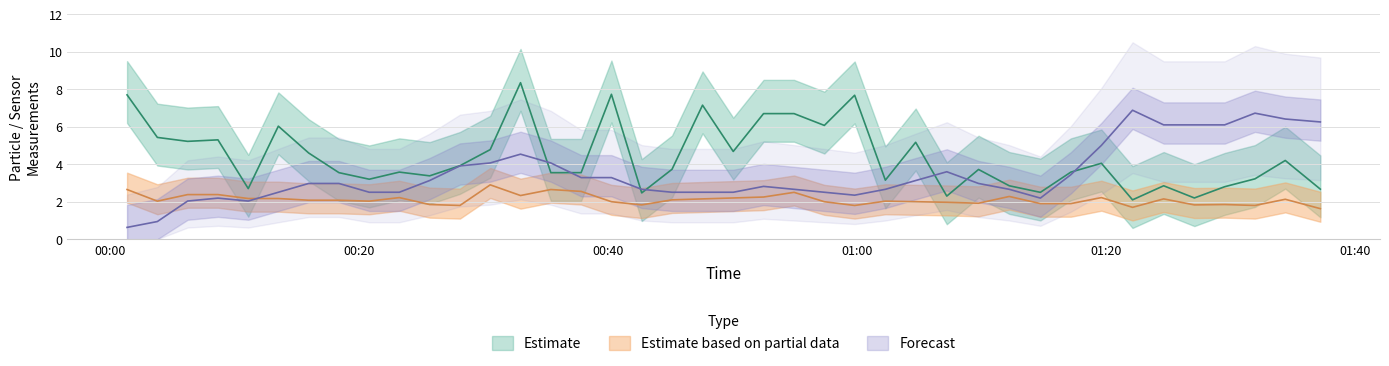

How many data points in SDS_P2 are above 2?

24